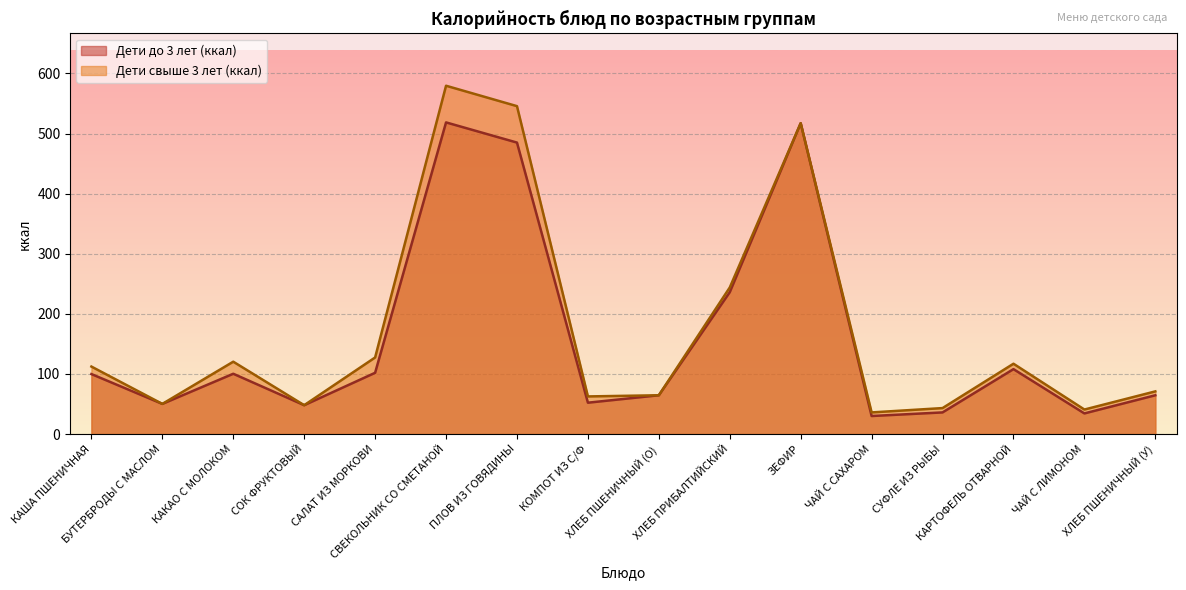

At which category does Дети до 3 лет (ккал) reach its first local valley?

БУТЕРБРОДЫ С МАСЛОМ